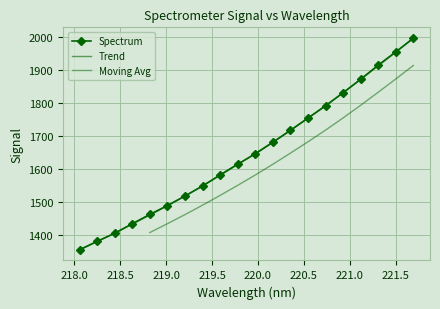

What is the change in value from 219.589 to 219.7801?

+32.7